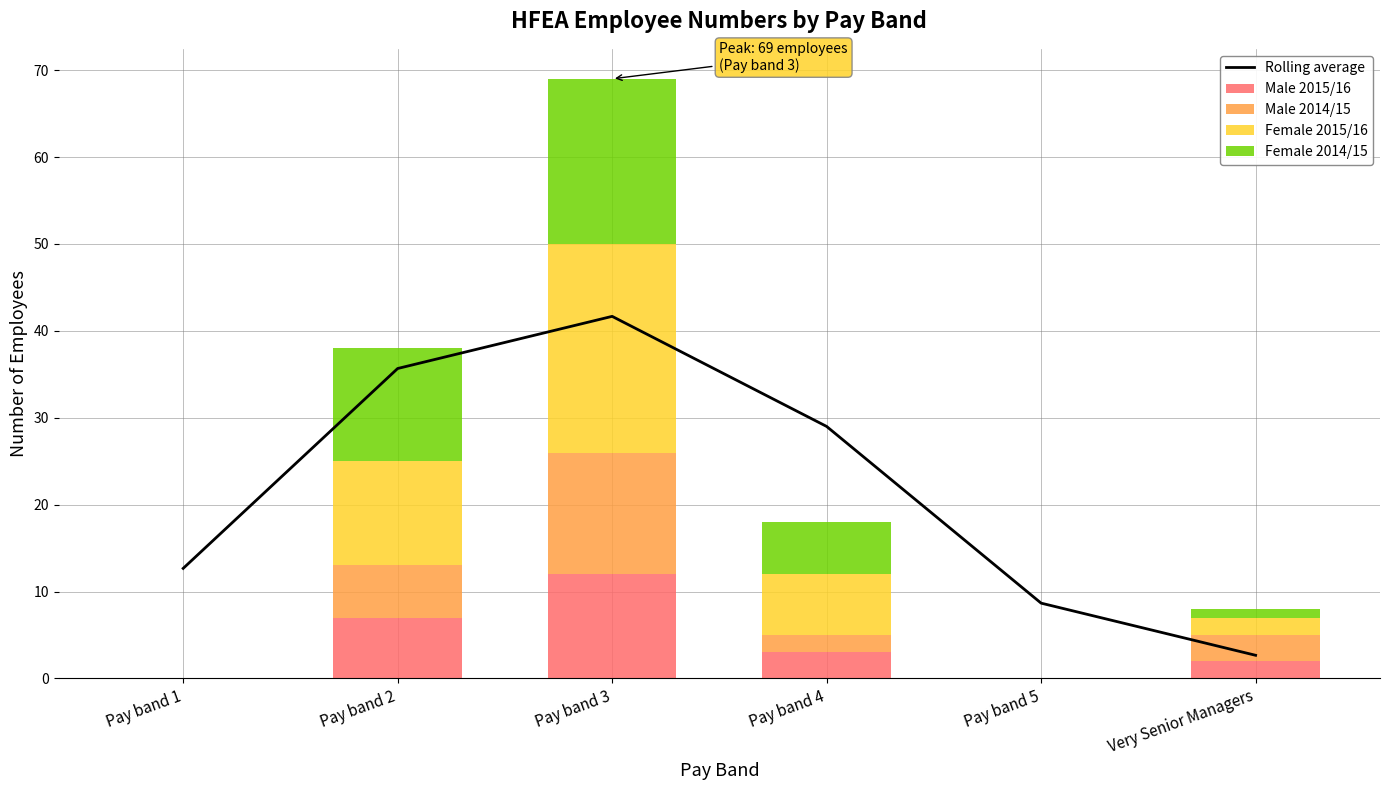

How many data points in Female 2015/16 are less than 7?

3